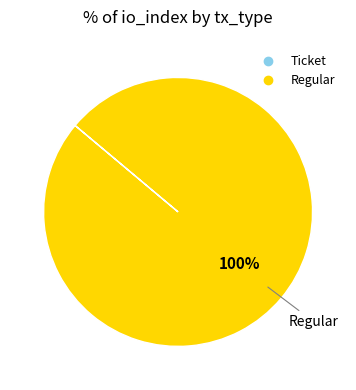

To the nearest percent, what portion does Regular represent?

100%